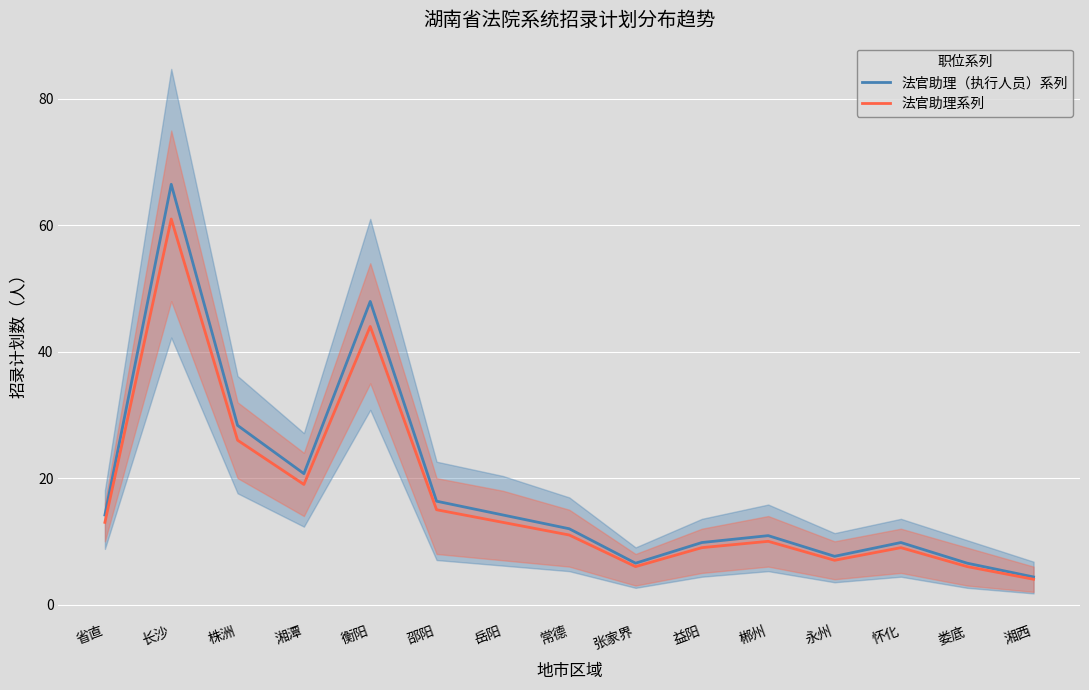

How many interior local valleys does the 法官助理（执行人员）系列 series have?

3